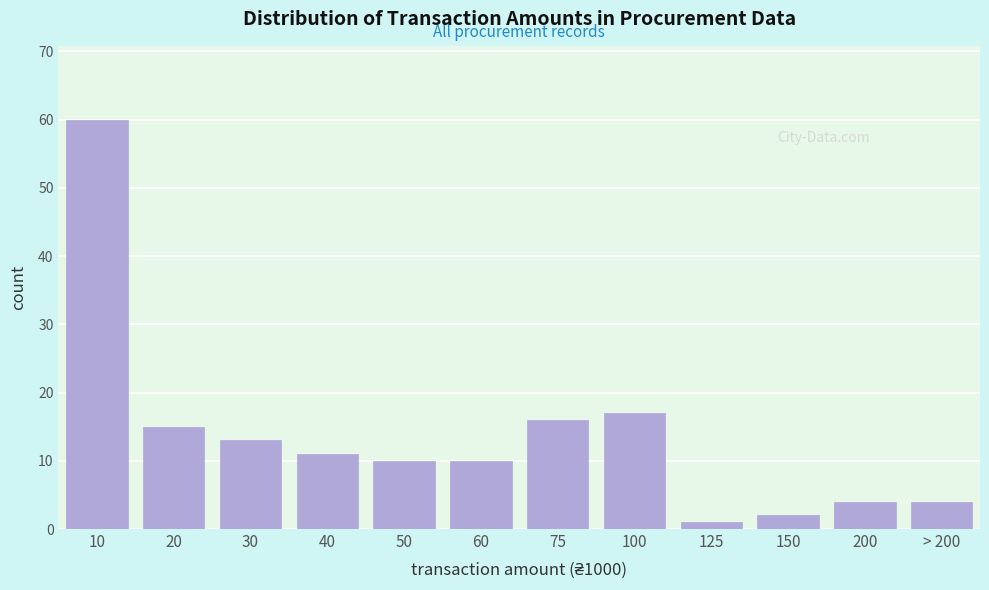

Reading left to right, extract all data points from this chart.

60	15	13	11	10	10	16	17	1	2	4	4